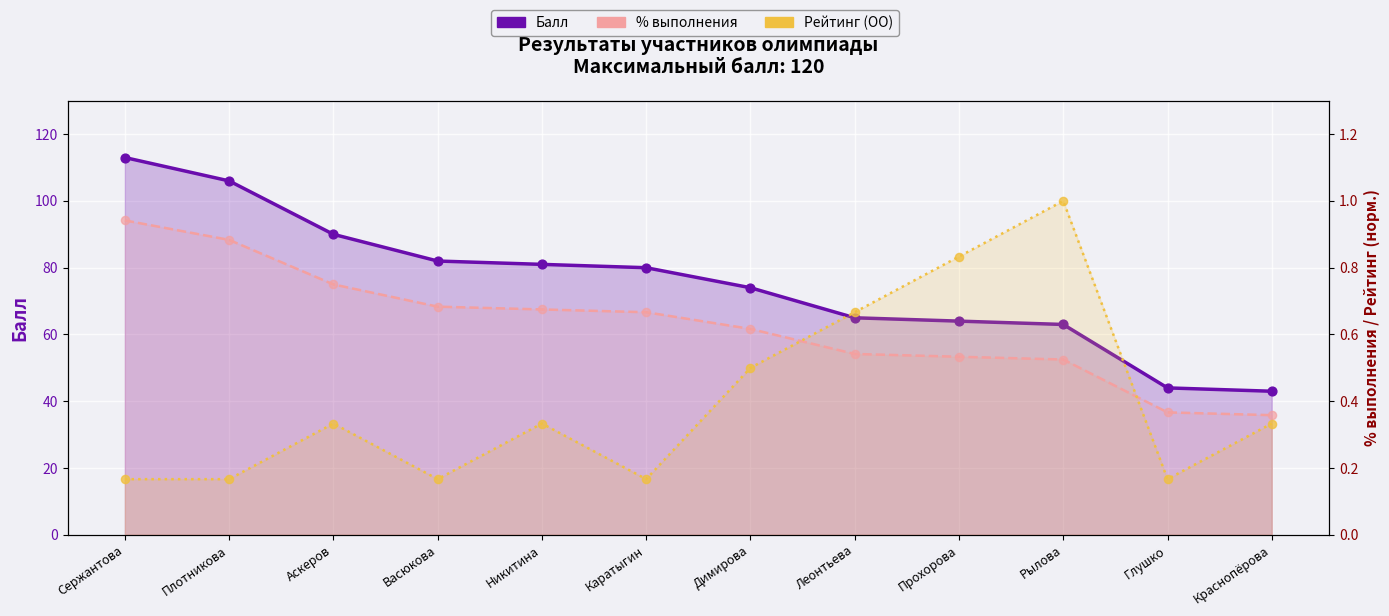

What is the total value across all series at Леонтьева?

66.2